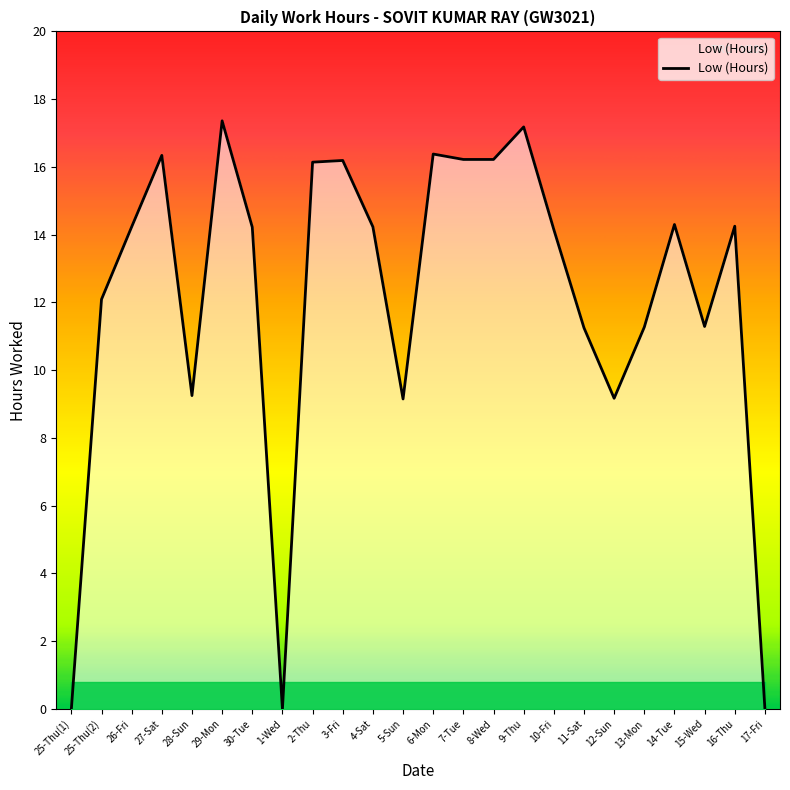

How many lines are shown in the chart?

1